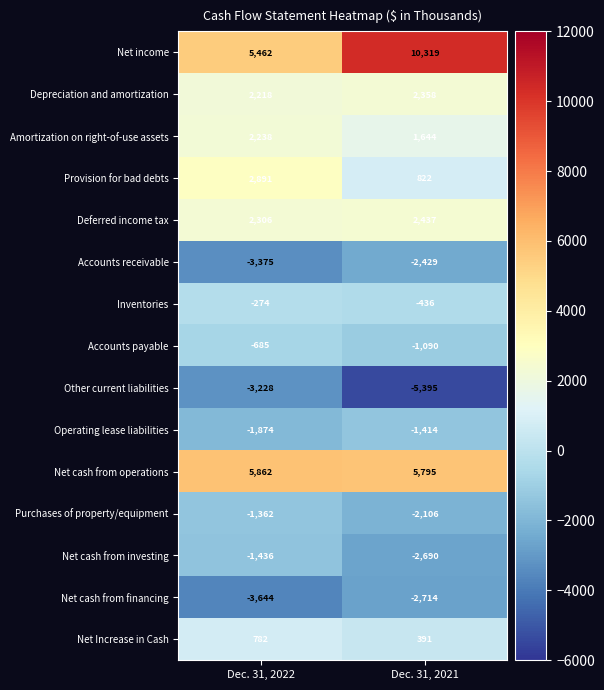

Is it true that Operating lease liabilities equals -1874 at Dec. 31, 2022?

True